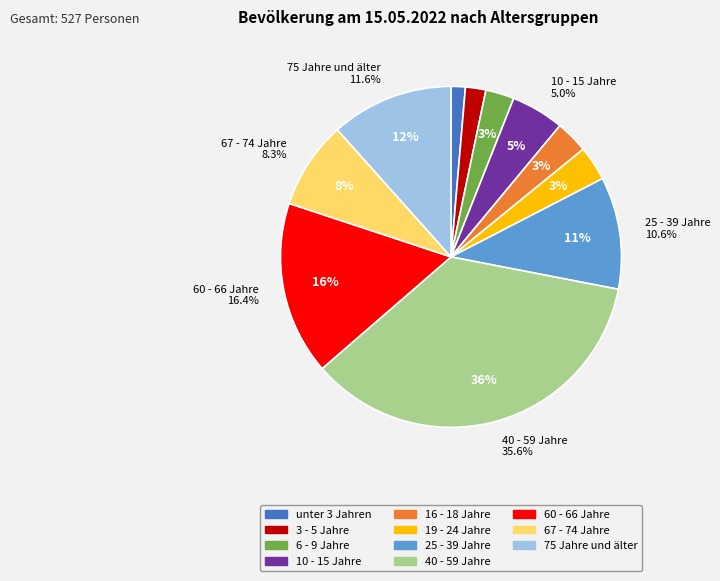

What is the ratio of the value at 10 - 15 Jahre to the value at 67 - 74 Jahre?

0.6